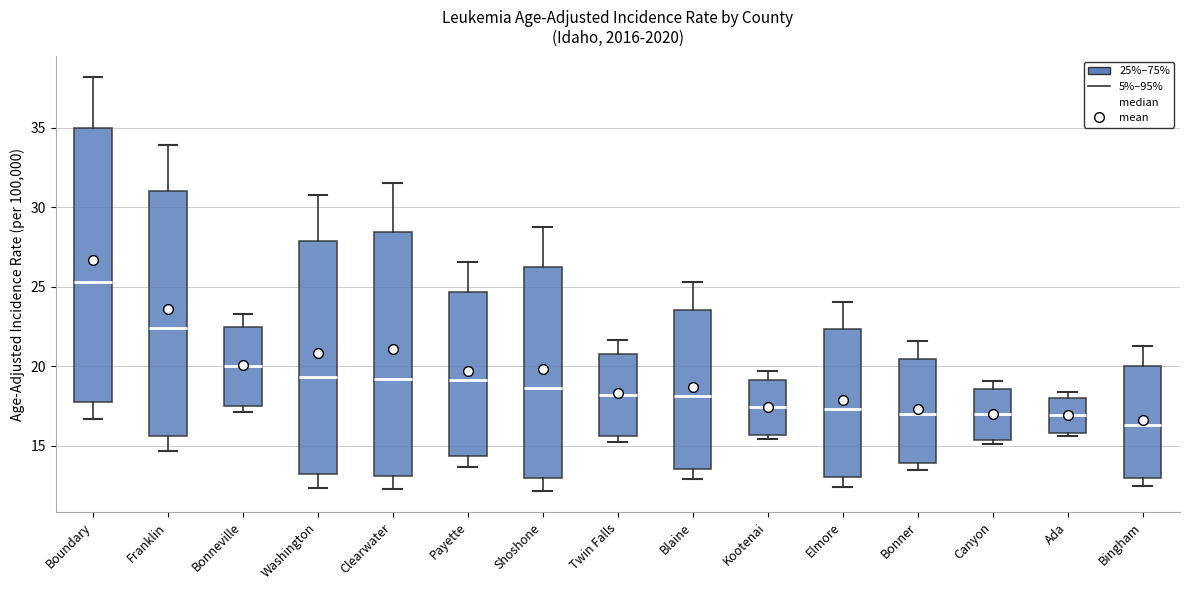

Reading left to right, transcribe this box plot: for each box, give where its median line is, the range the box spans, and where its two whiskers end, as read against the y-axis. The values are not printed on the chart, so give them approximately, as read against the axis.

Boundary: median 25.5, box 17.5 to 35.0, whiskers 16.5 to 38.0
Franklin: median 22.5, box 15.5 to 31.0, whiskers 14.5 to 34.0
Bonneville: median 20.0, box 17.5 to 22.5, whiskers 17.0 to 23.5
Washington: median 19.5, box 13.0 to 28.0, whiskers 12.5 to 30.5
Clearwater: median 19.0, box 13.0 to 28.5, whiskers 12.0 to 31.5
Payette: median 19.0, box 14.5 to 24.5, whiskers 13.5 to 26.5
Shoshone: median 18.5, box 13.0 to 26.0, whiskers 12.0 to 29.0
Twin Falls: median 18.0, box 15.5 to 21.0, whiskers 15.0 to 21.5
Blaine: median 18.0, box 13.5 to 23.5, whiskers 13.0 to 25.5
Kootenai: median 17.5, box 15.5 to 19.0, whiskers 15.5 (just below the box's lower edge) to 19.5
Elmore: median 17.5, box 13.0 to 22.5, whiskers 12.5 to 24.0
Bonner: median 17.0, box 14.0 to 20.5, whiskers 13.5 to 21.5
Canyon: median 17.0, box 15.5 to 18.5, whiskers 15.0 to 19.0
Ada: median 17.0, box 16.0 to 18.0, whiskers 15.5 to 18.5
Bingham: median 16.5, box 13.0 to 20.0, whiskers 12.5 to 21.5